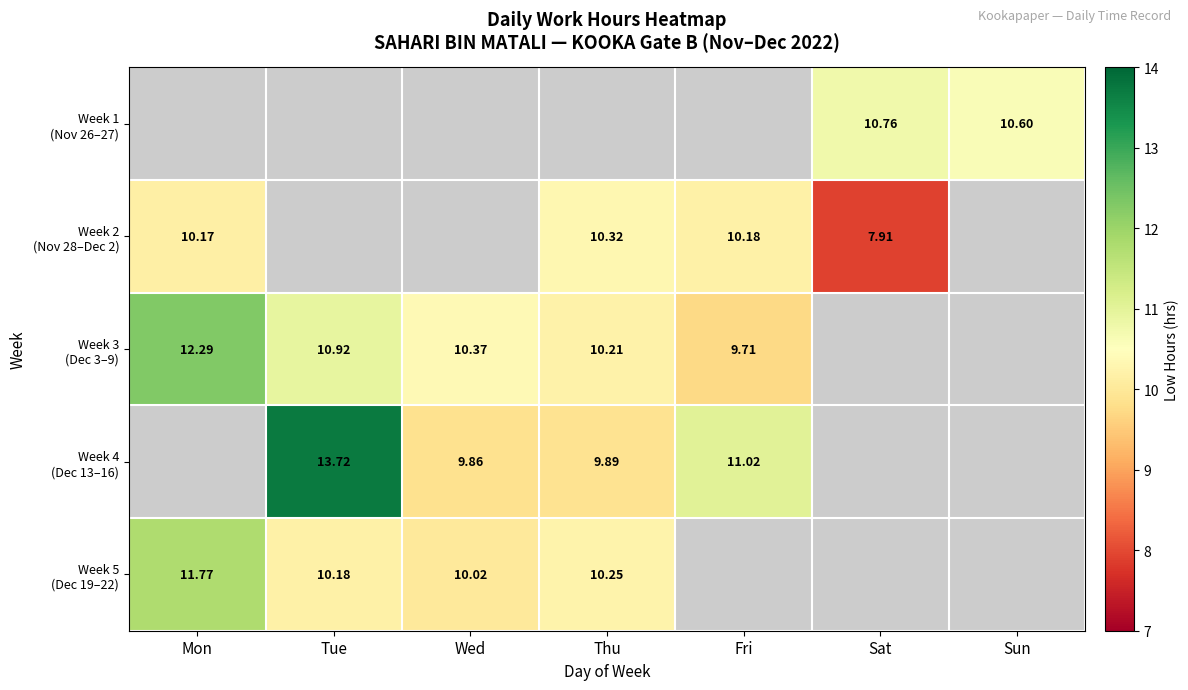

Which category has the lowest value across all series?

Sat